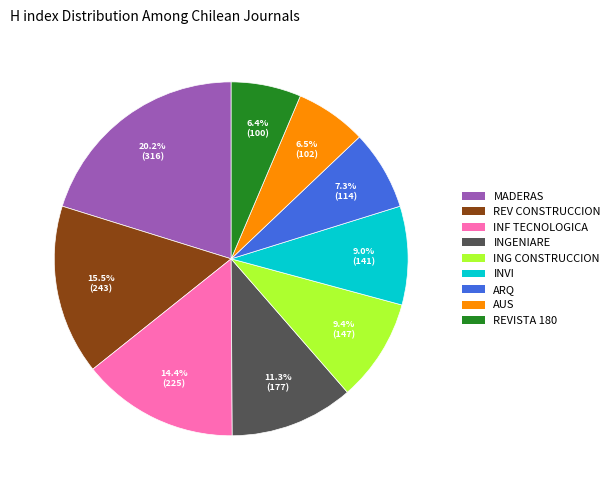

Which has a higher value, INGENIARE or MADERAS?

MADERAS